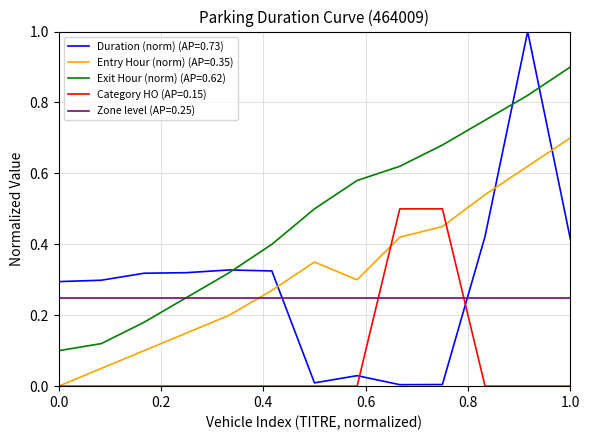

After their last crossing, which series has the higher values: Category HO (AP=0.15) or Zone level (AP=0.25)?

Zone level (AP=0.25)